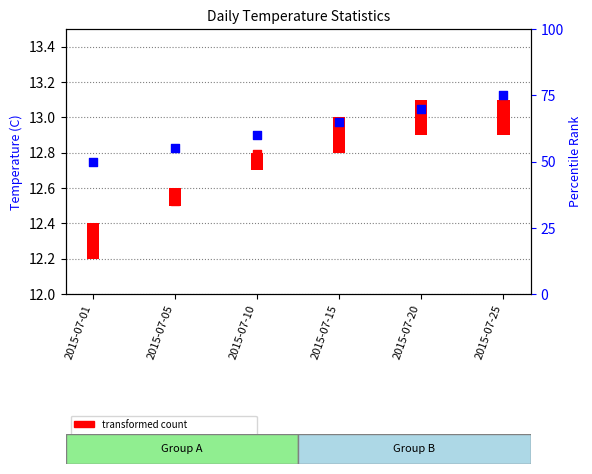

What is the change in value from 2015-07-05 to 2015-07-15?

+10